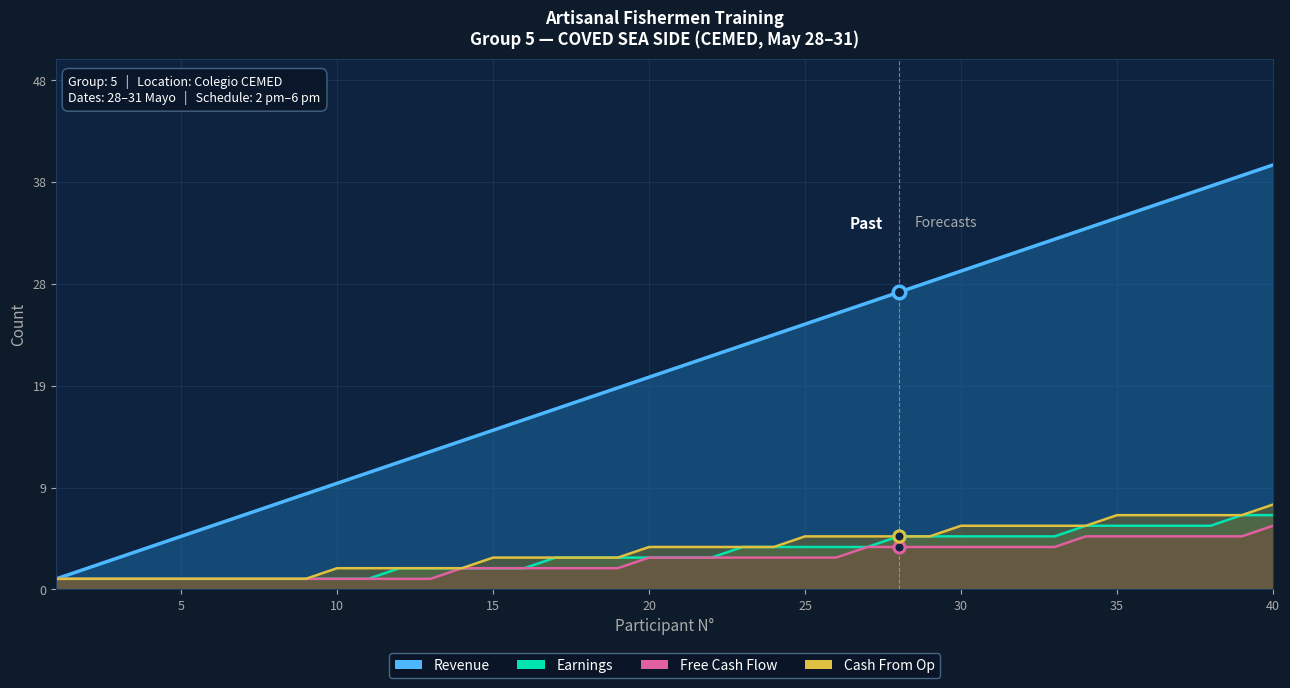

What are all the series names shown in the legend?

Earnings, Free Cash Flow, Cash From Op